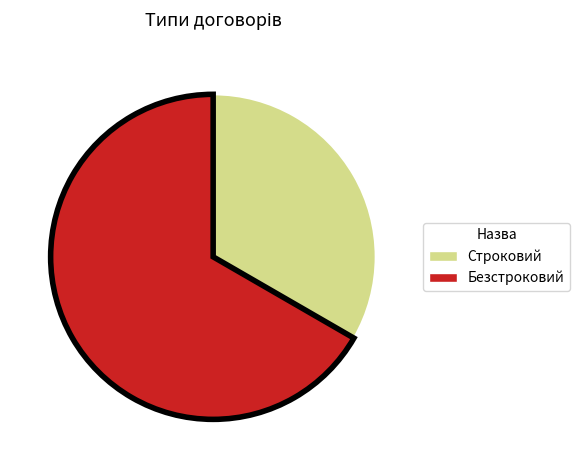

Which slice represents more than half of the pie?

Безстроковий